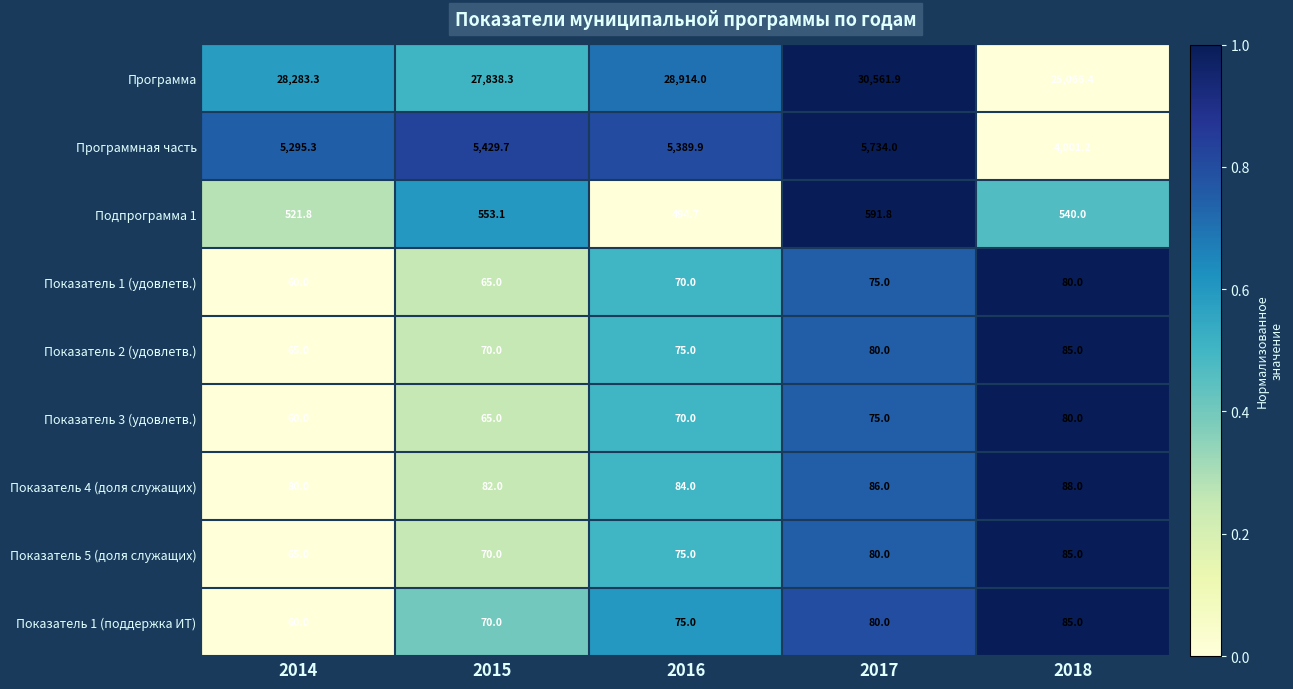

What is the sum of the Показатель 1 (удовлетв.) values at 2017 and 2014?

135.0